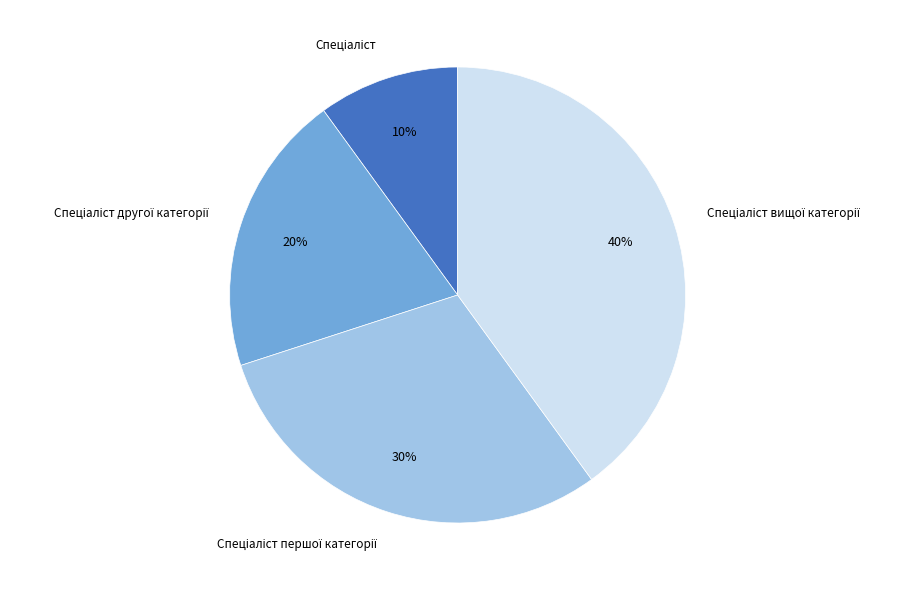

Is there any slice that represents more than half of the pie?

No